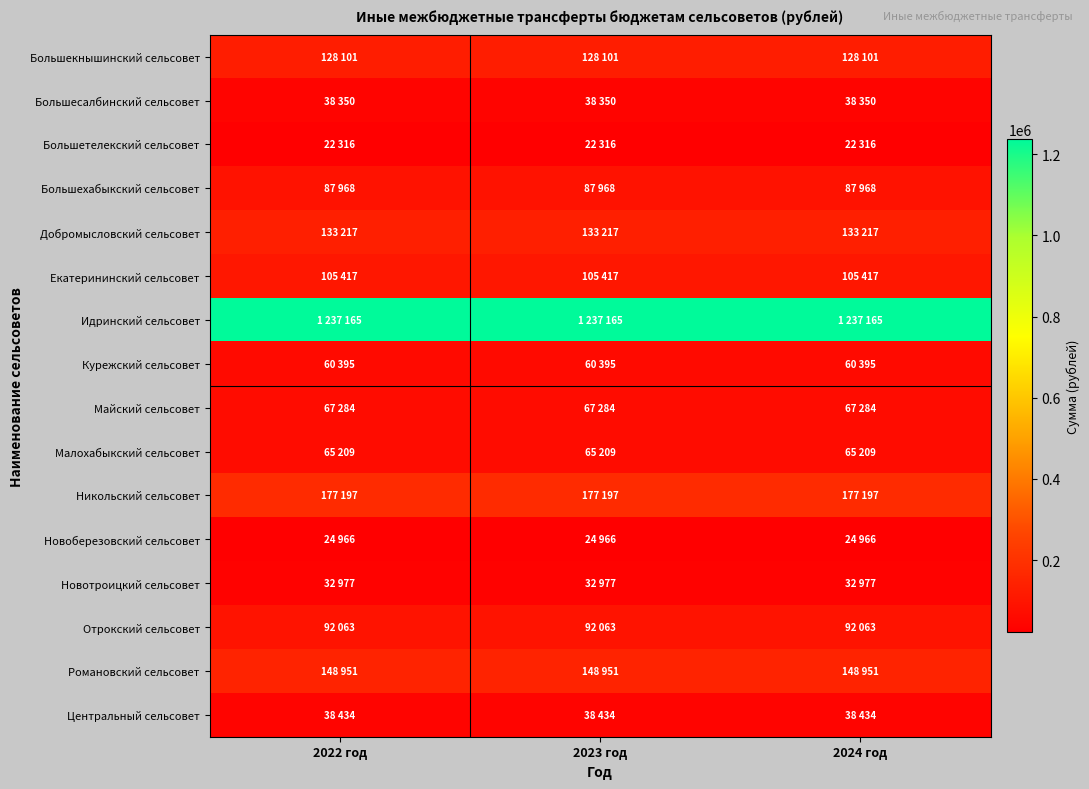

Count the number of categories in the chart.

3